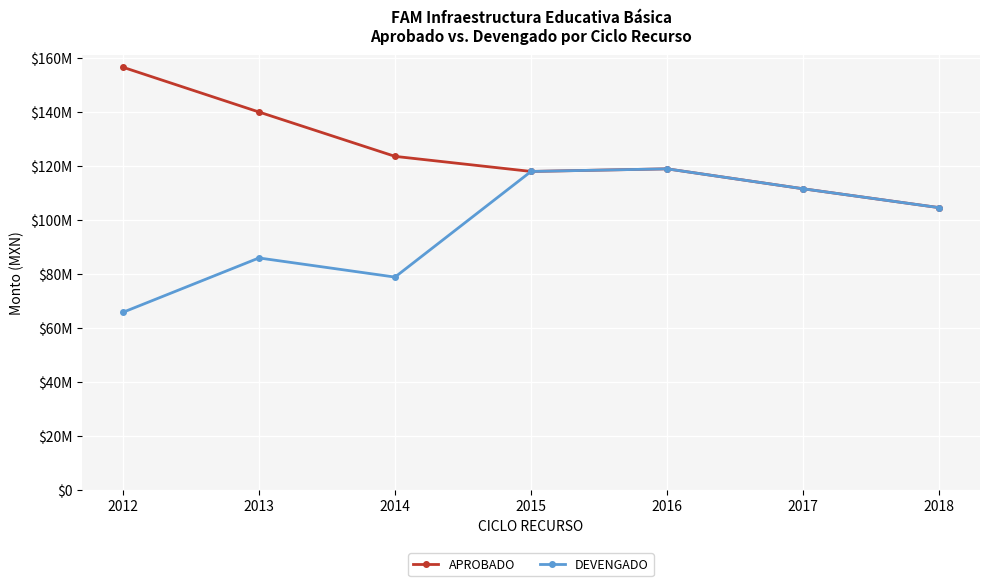

How many interior local peaks does the DEVENGADO series have?

2